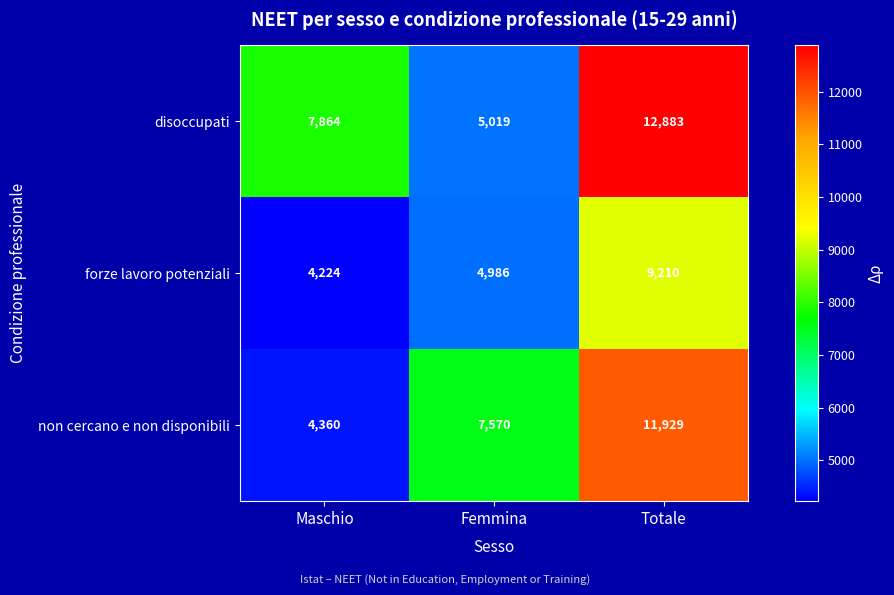

What is the difference between the second highest and minimum values in the forze lavoro potenziali series?

762